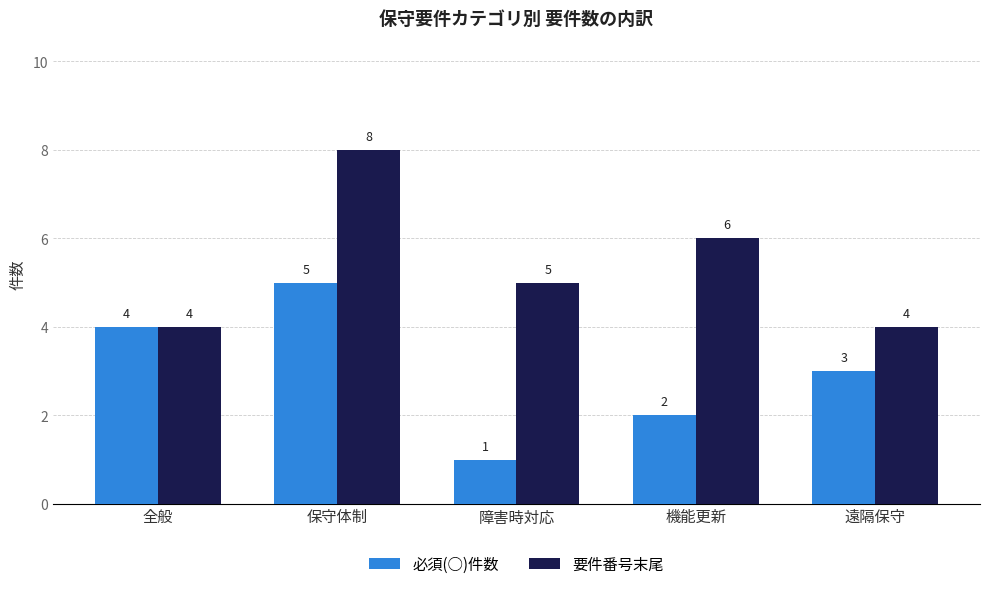

At which label does 必須(○)件数 first exceed 3?

全般